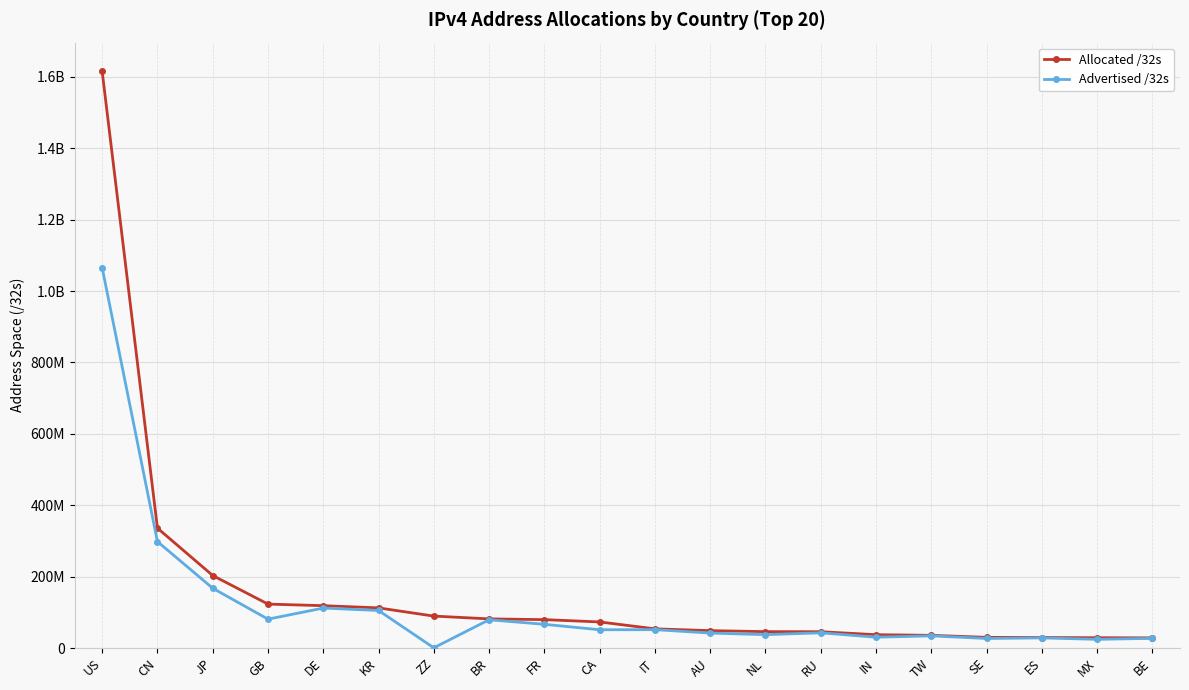

What are all the series names shown in the legend?

Allocated /32s, Advertised /32s